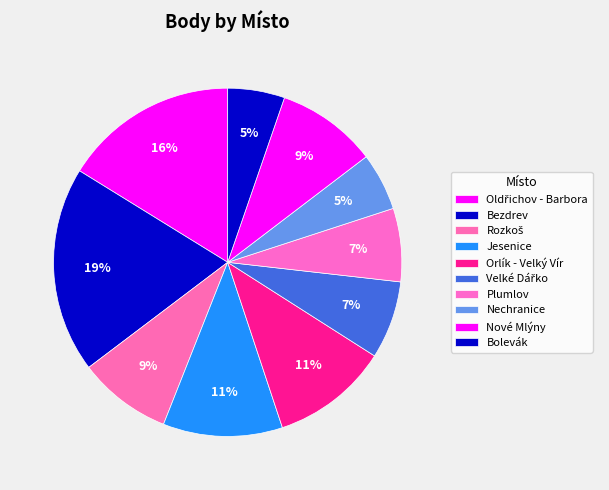

How many slices are in this pie chart?

10